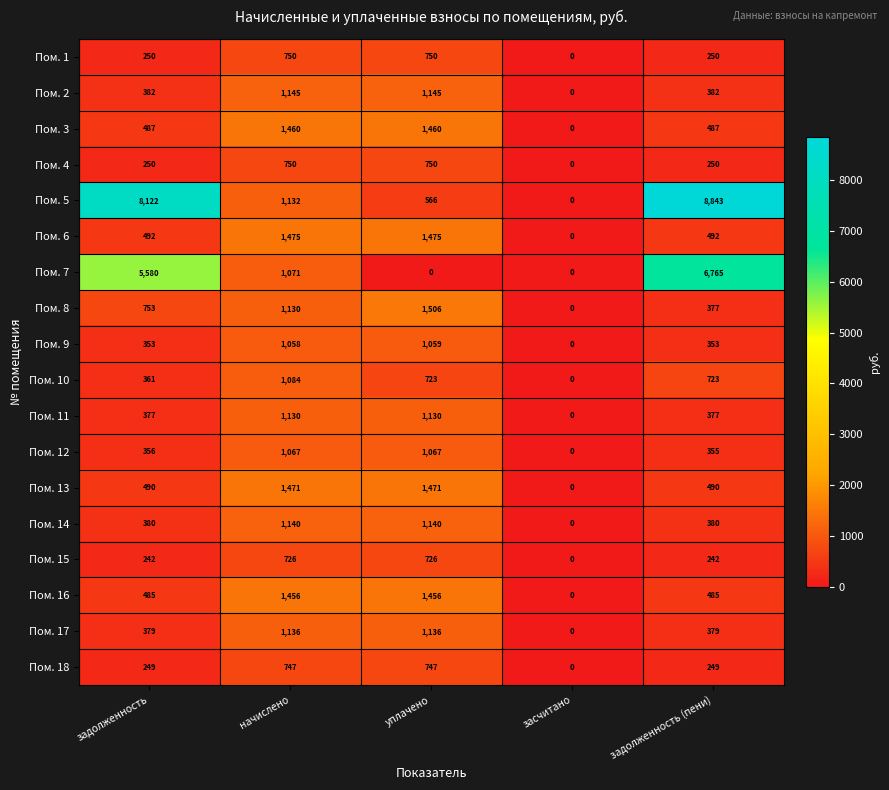

Is the value of Пом. 6 at задолженность greater than the value of Пом. 5 at задолженность (пени)?

No